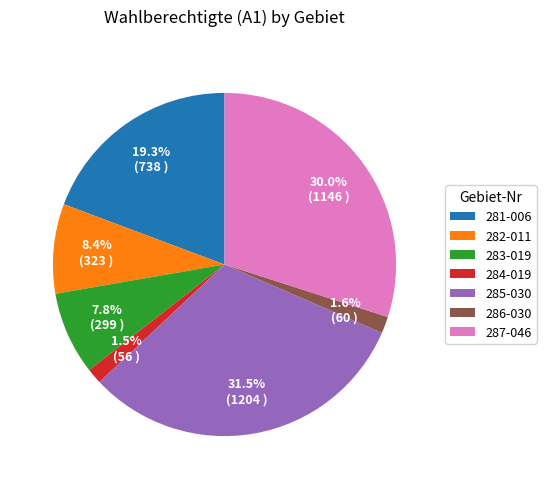

The 286-030 slice represents 2% of the pie. True or false?

True